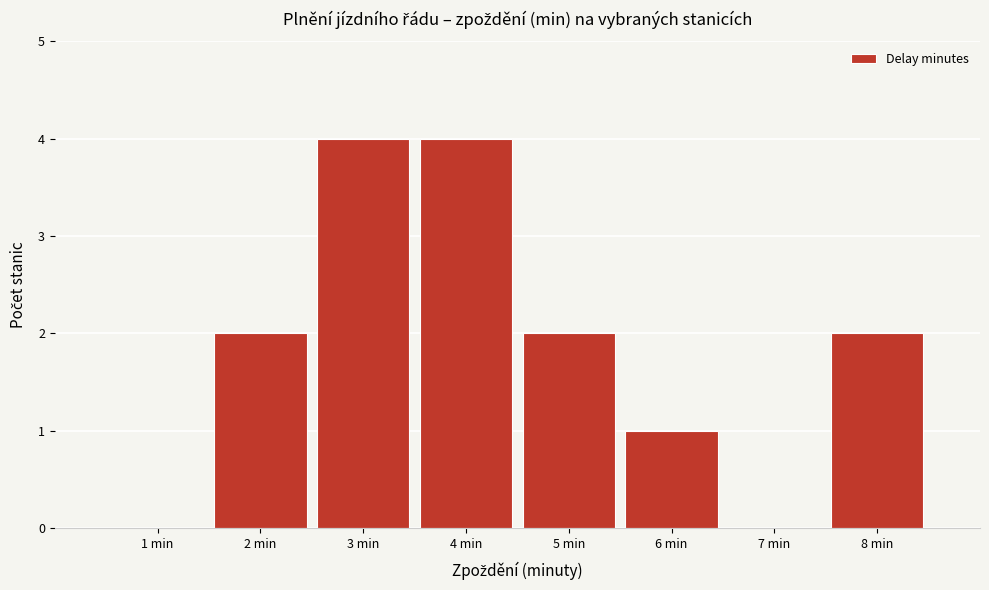

Reading left to right, list every bar in this chart as the range it spans on the x-axis followed by its height. The values are not printed on the chart, so give them approximately, as read against the axis.

0.5 to 1.5: 0
1.5 to 2.5: 2
2.5 to 3.5: 4
3.5 to 4.5: 4
4.5 to 5.5: 2
5.5 to 6.5: 1
6.5 to 7.5: 0
7.5 to 8.5: 2